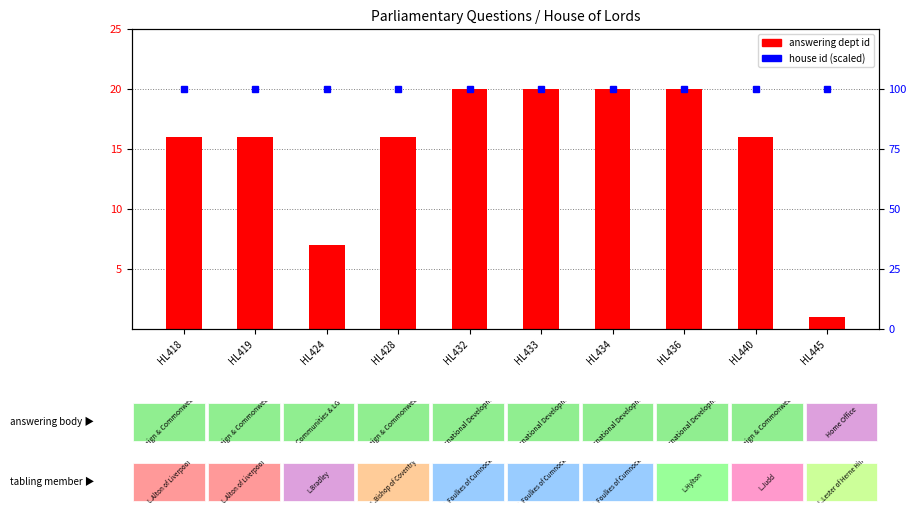

Are the bars grouped side by side (vs. stacked)?

Yes